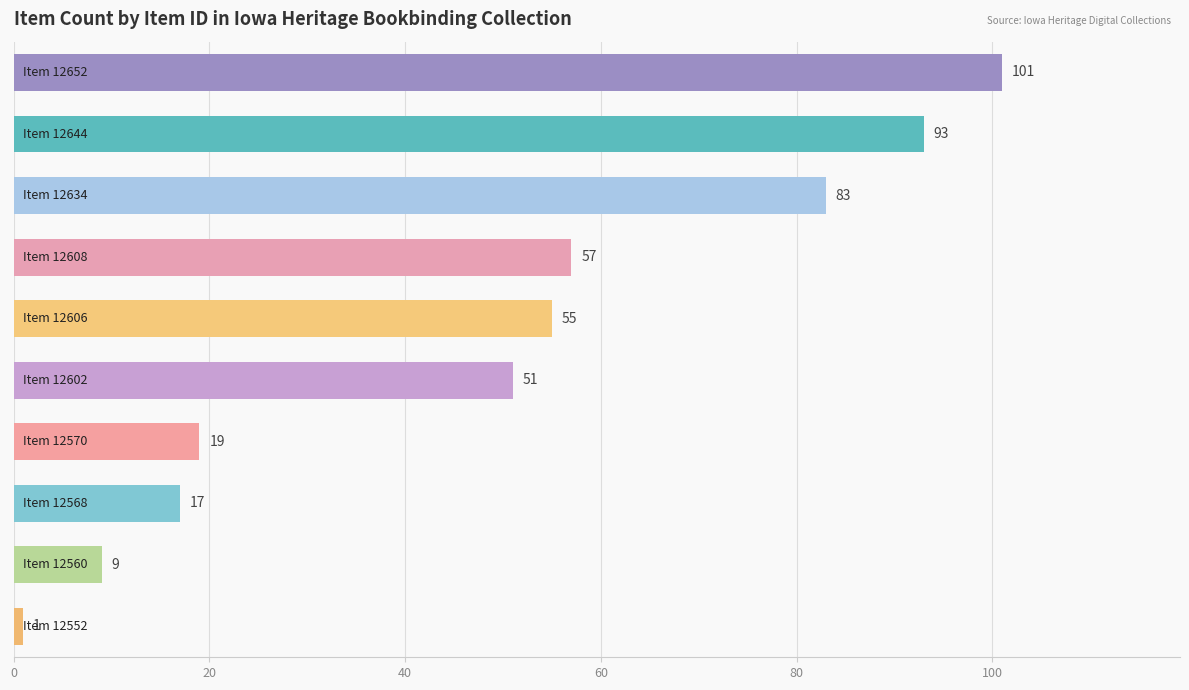

Count the number of categories in the chart.

10